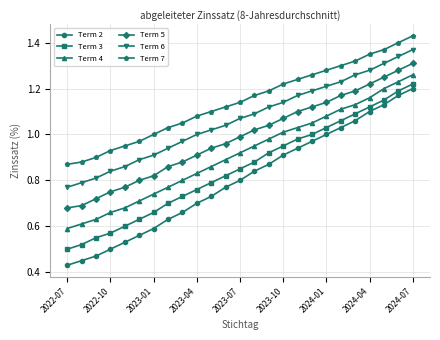

Which series has the largest total across all categories?

Term 7